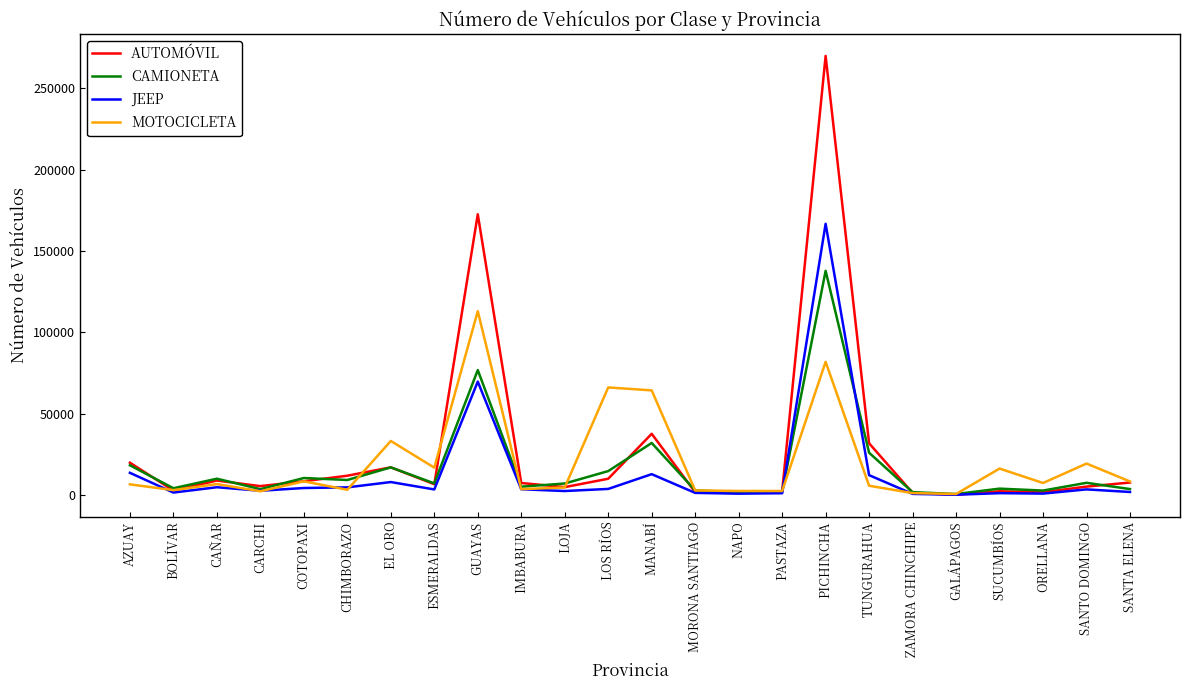

Is the value of MOTOCICLETA at BOLÍVAR greater than the value of CAMIONETA at TUNGURAHUA?

No